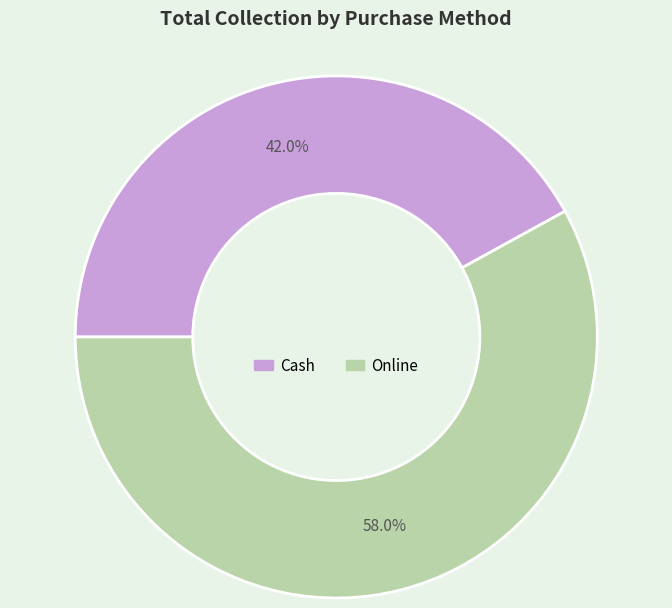

True or false: Online accounts for 46% of the total.

False